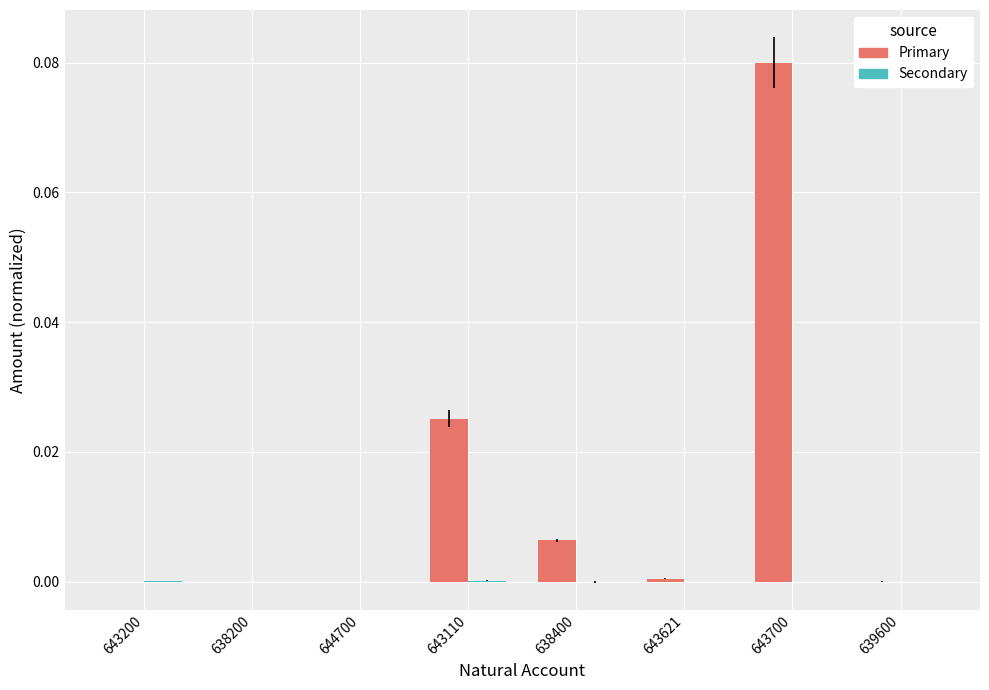

At which category is the sum across all series the highest?

643700